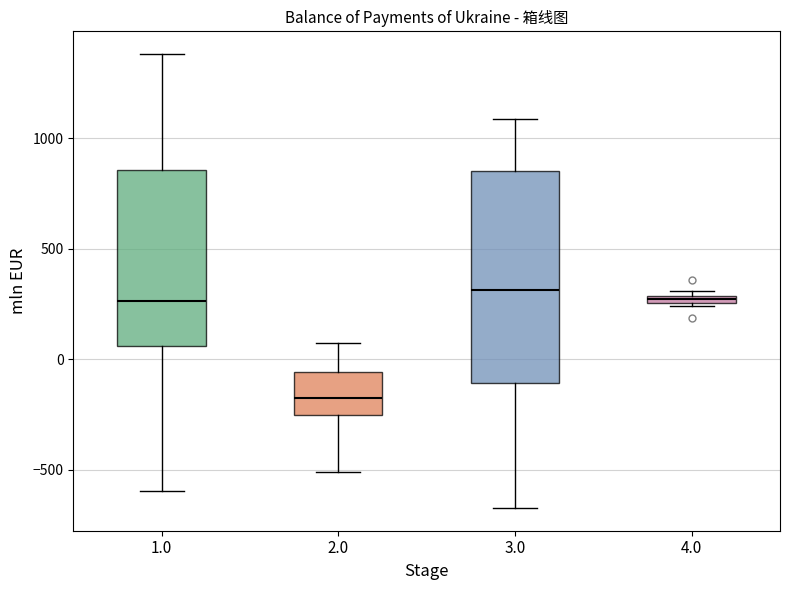

Which box is the tallest, from its lower edge to its upper edge?

3.0